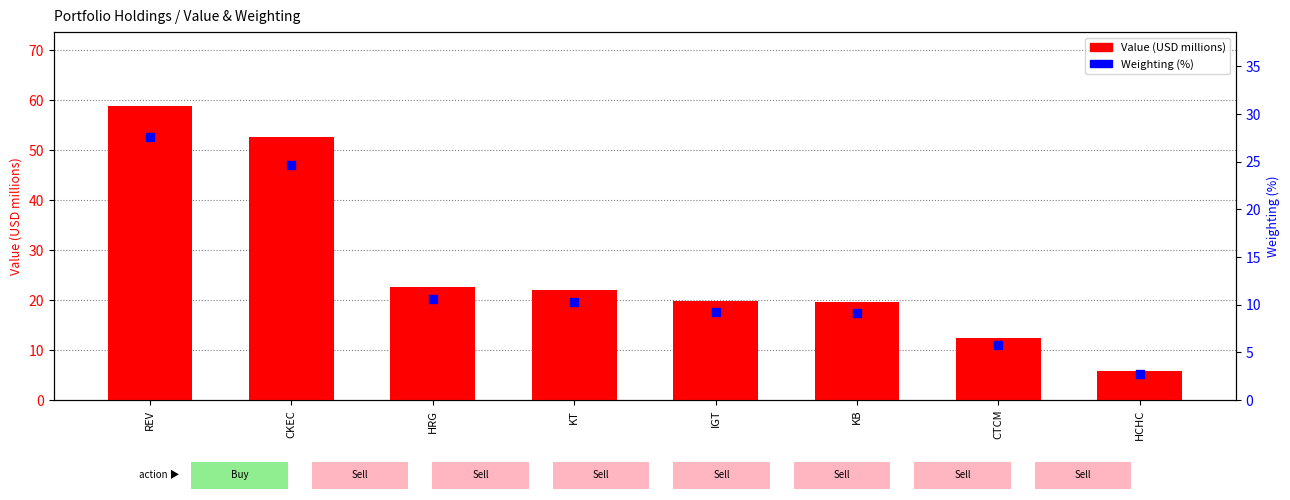

Which series has the largest total across all categories?

Value (USD, millions)